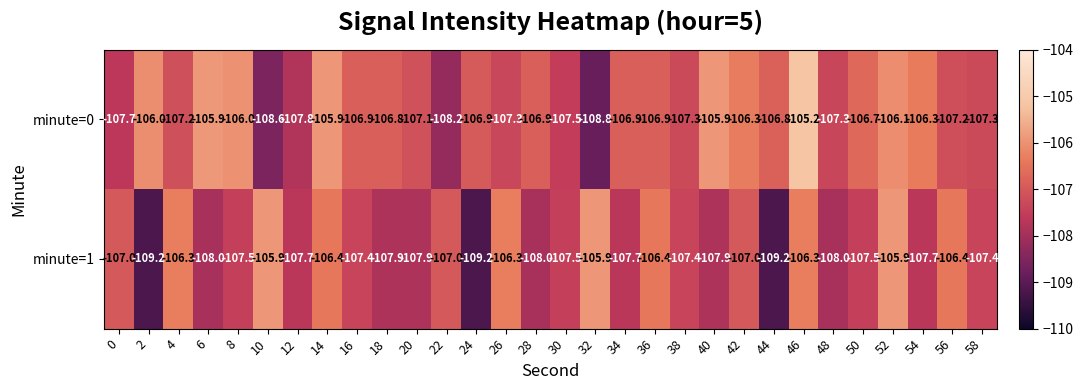

What is the greatest value displayed?

-105.2